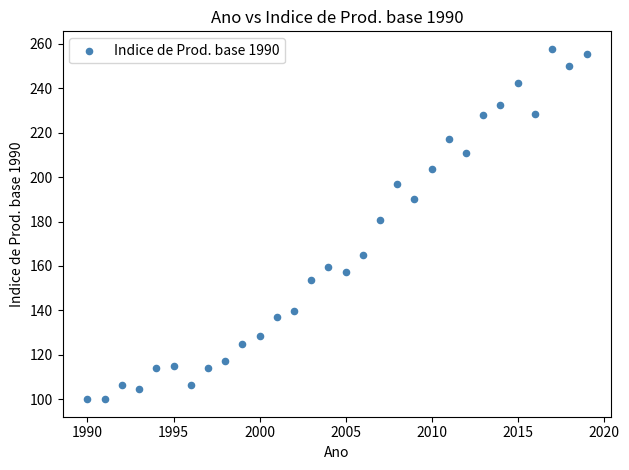

What Y value in the scatter plot is closest to 178?

180.8